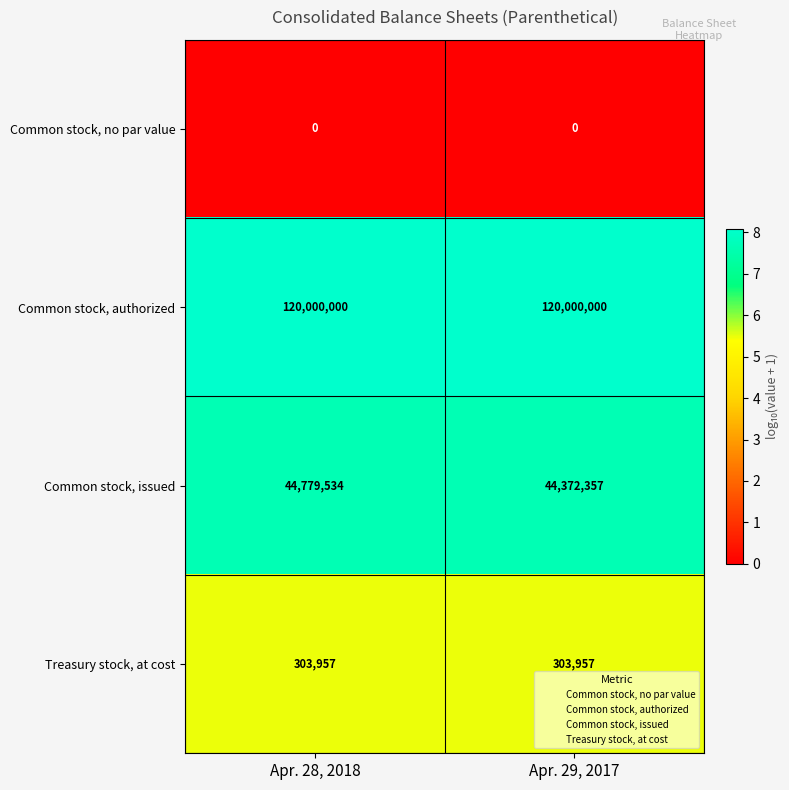

Which series has the largest range (max minus min)?

Common stock, issued